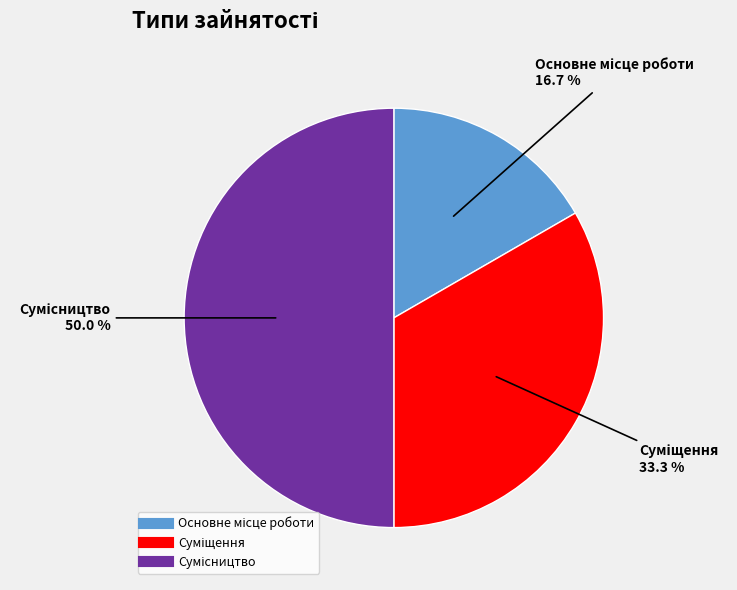

Which slice is the smallest?

Основне місце роботи